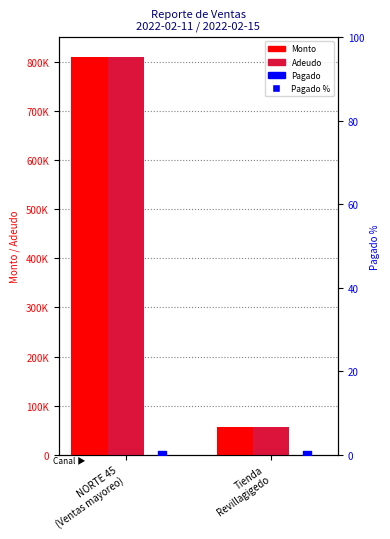

Which series reaches the maximum Y coordinate?

Monto